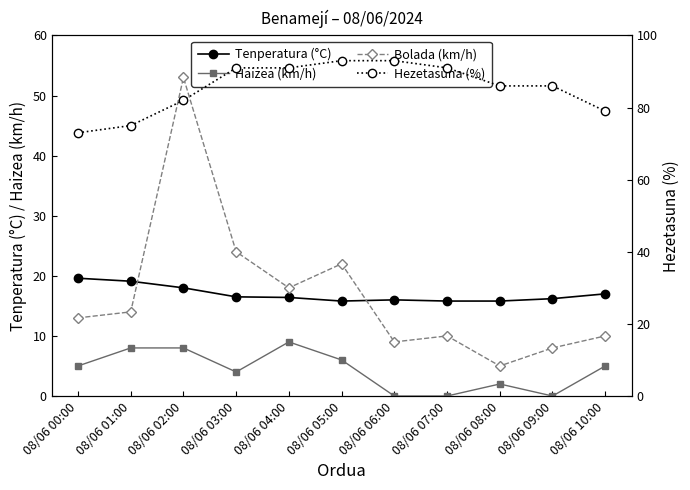

Between 08/06 02:00 and 08/06 00:00, which is larger?

08/06 00:00